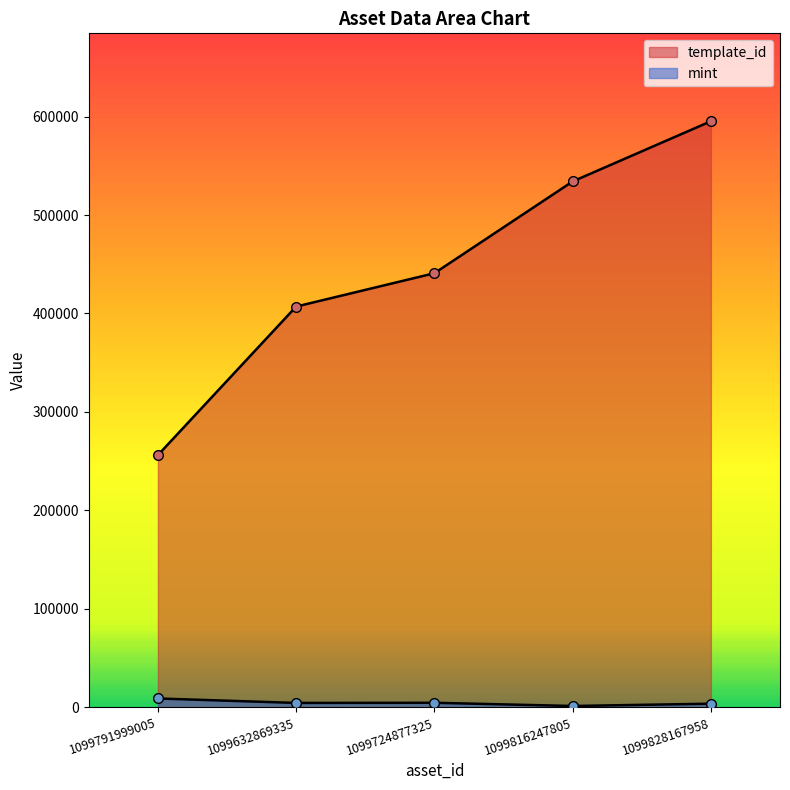

What is the average value of the template_id series?

446683